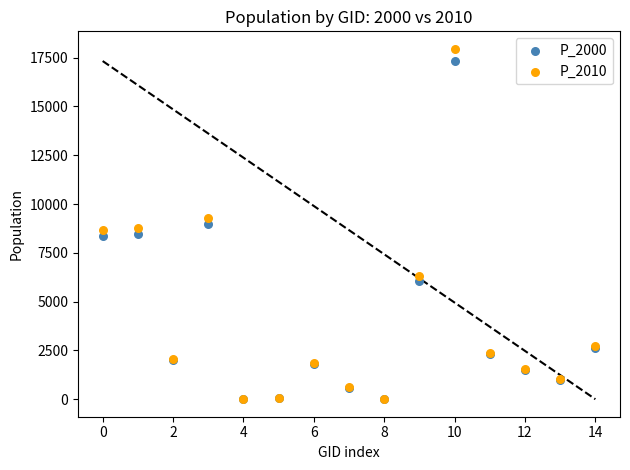

Which series has the widest spread of Y values?

P_2010